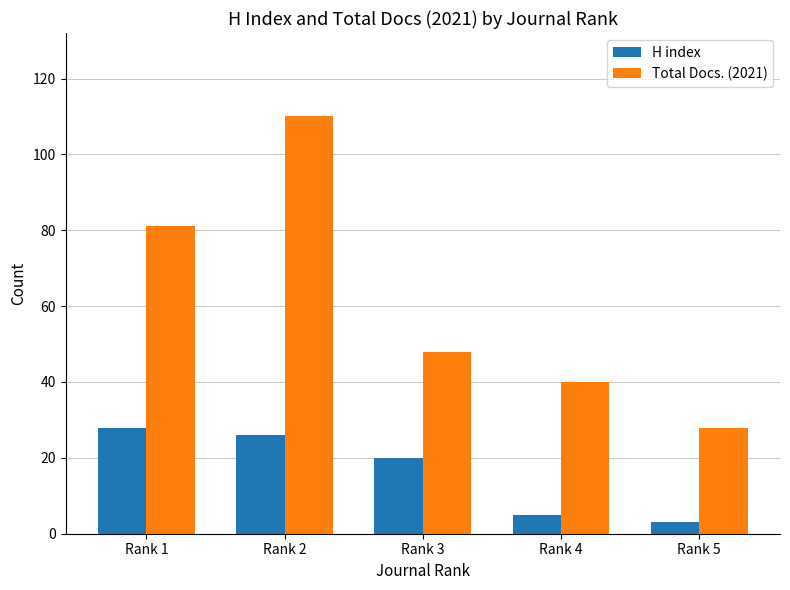

Reading right to left, what are all the values shown in this chart?

H index: 3	5	20	26	28
Total Docs. (2021): 28	40	48	110	81